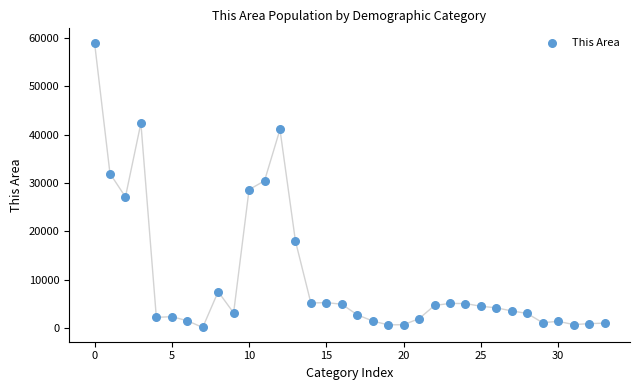

What is the range of Y values (max minus min)?

59013